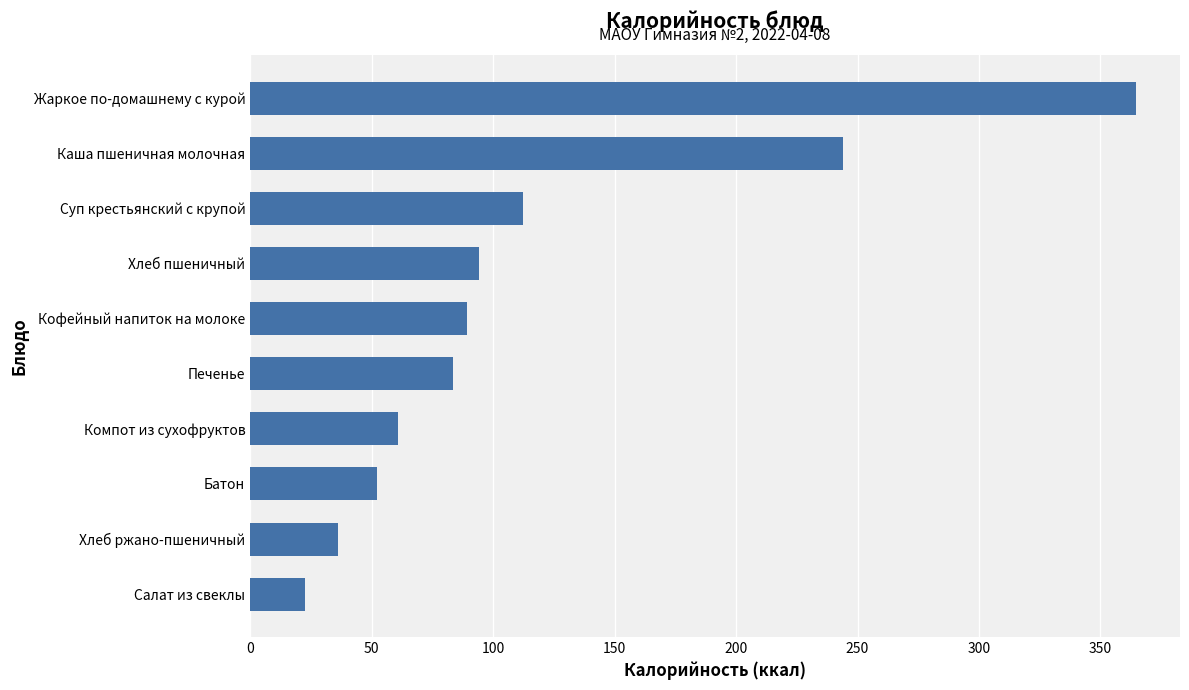

At which label is the value closest to 193?

Каша пшеничная молочная